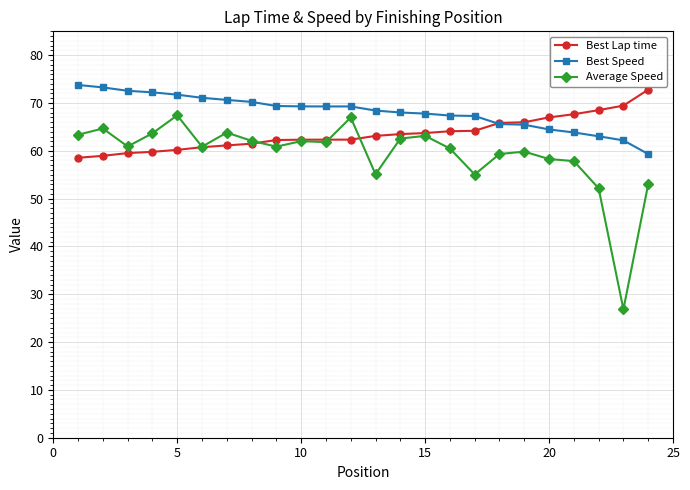

What are all the series names shown in the legend?

Best Lap time, Best Speed, Average Speed